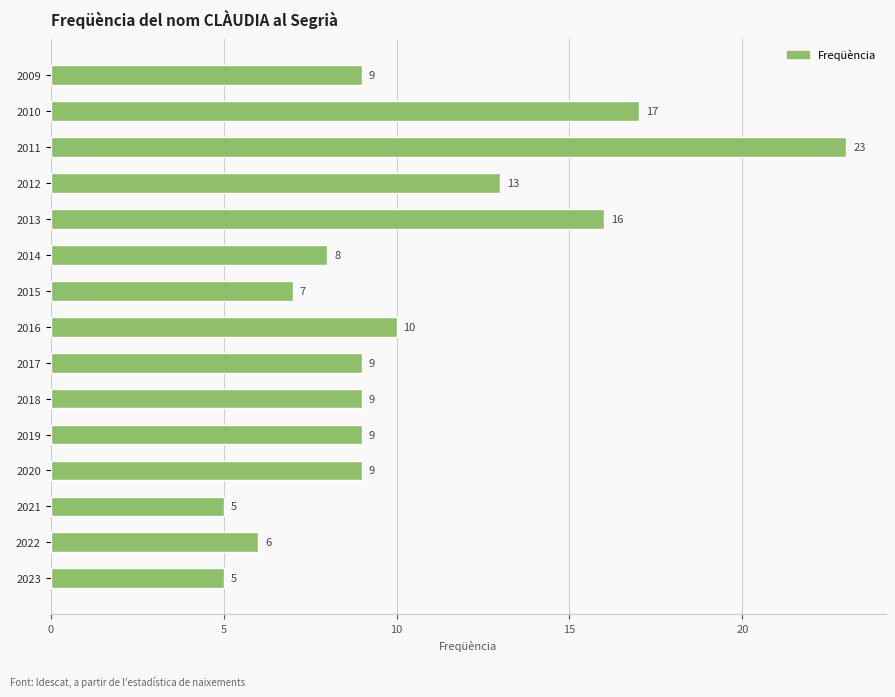

Is it true that the value at 2015 is 7?

True